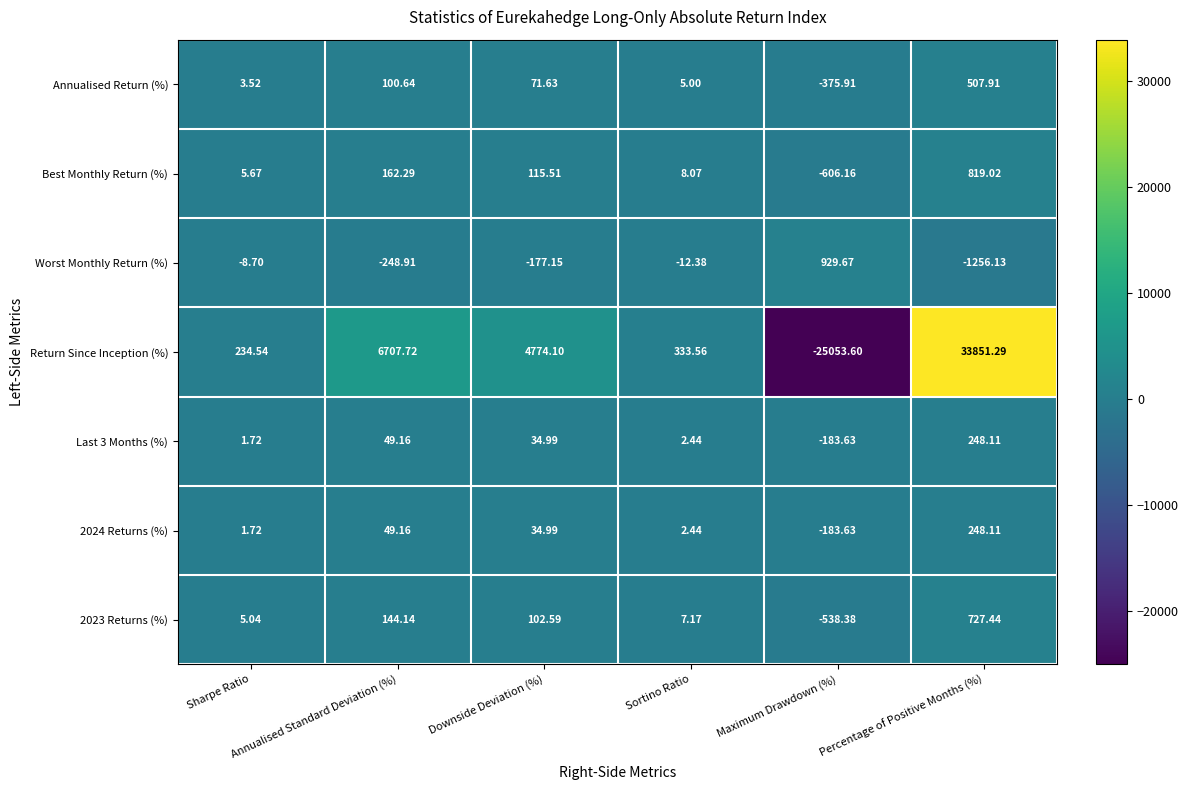

How many data points does each series have?

6